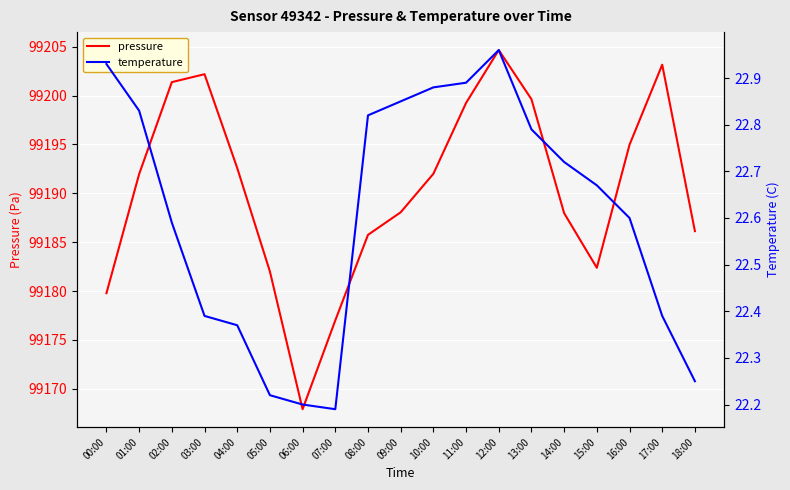

What is the value of the pressure point at the 12th from the left?

99199.2